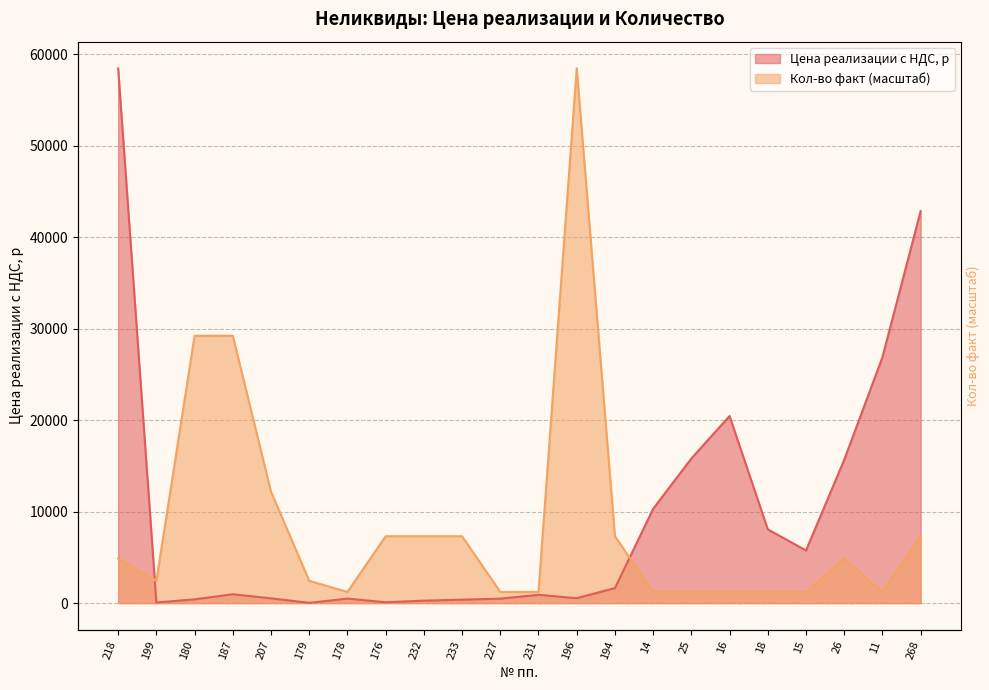

What is the sum of all Цена реализации с НДС values?

210930.9